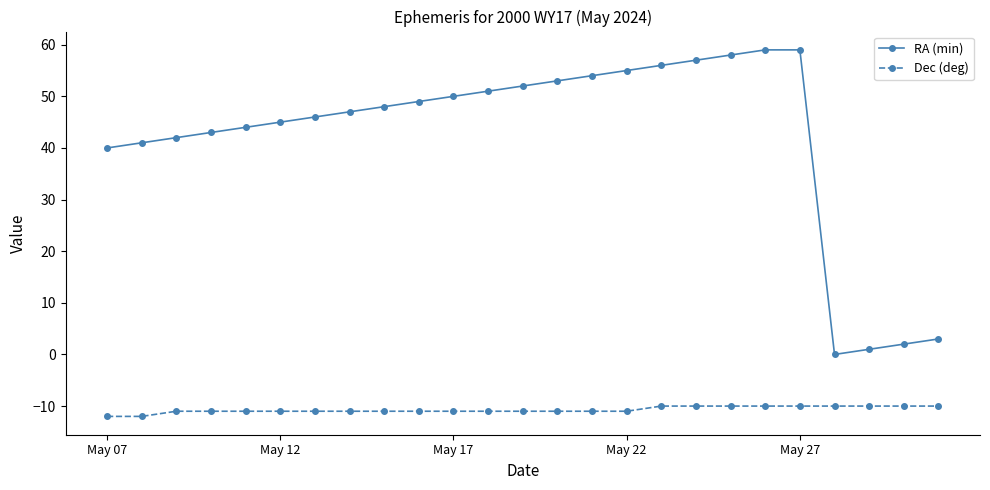

Which series has the largest total across all categories?

RA (min)